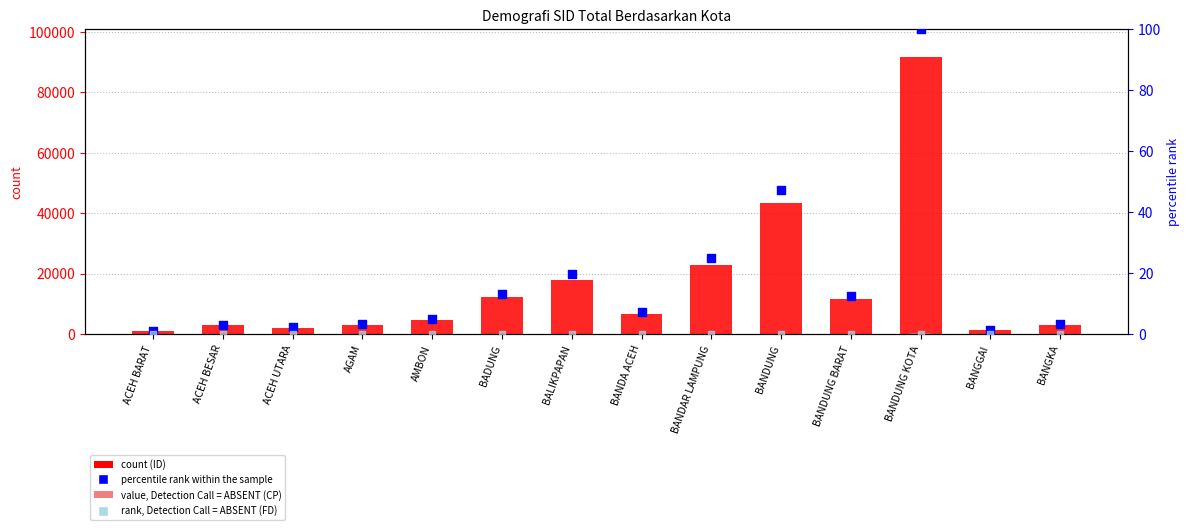

Which series reaches the maximum Y coordinate?

ID (count)